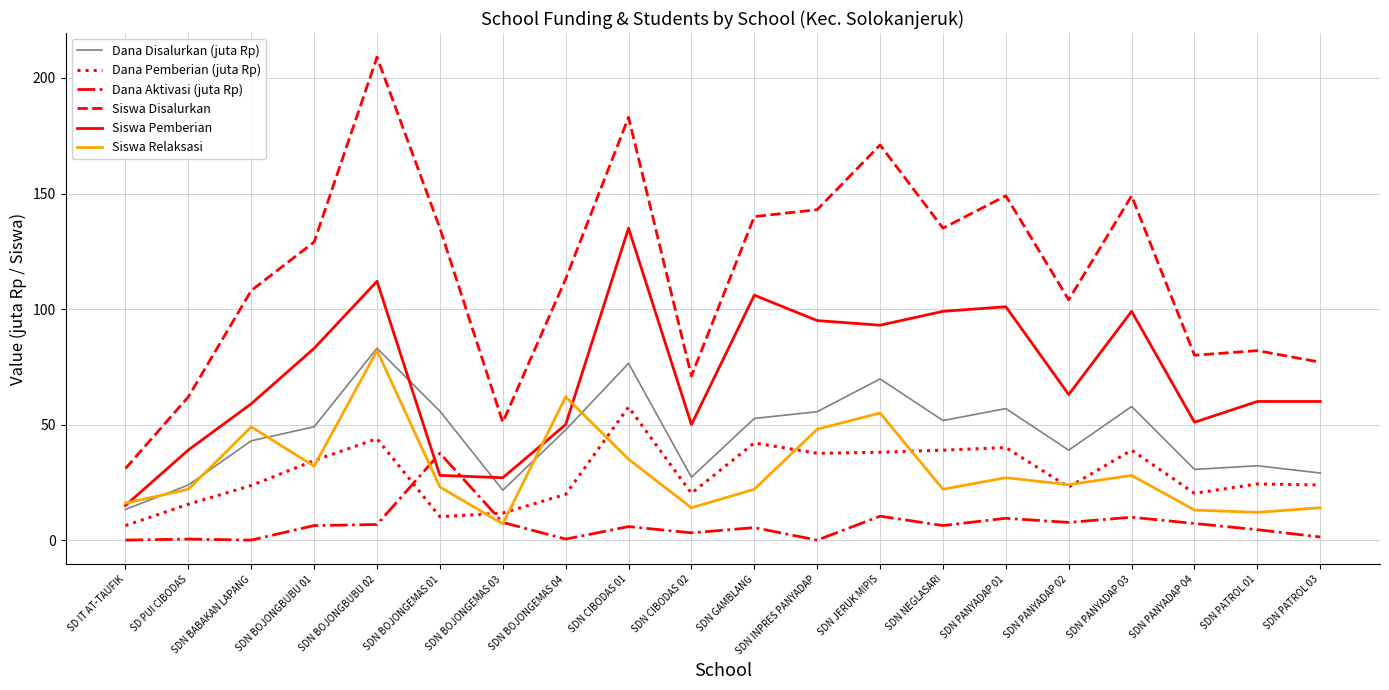

Which label corresponds to the largest value in the chart?

SDN BOJONGBUBU 02